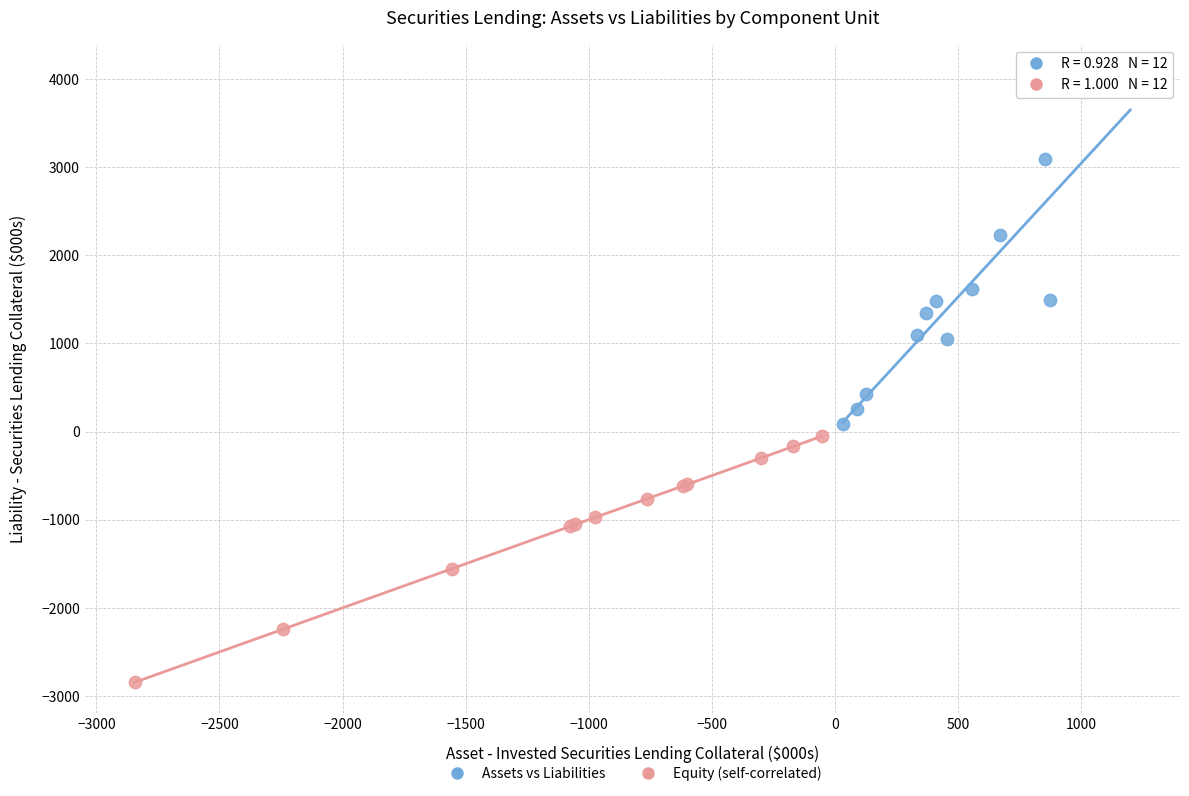

Which series contains the lowest Y value?

Equity (self-correlated)